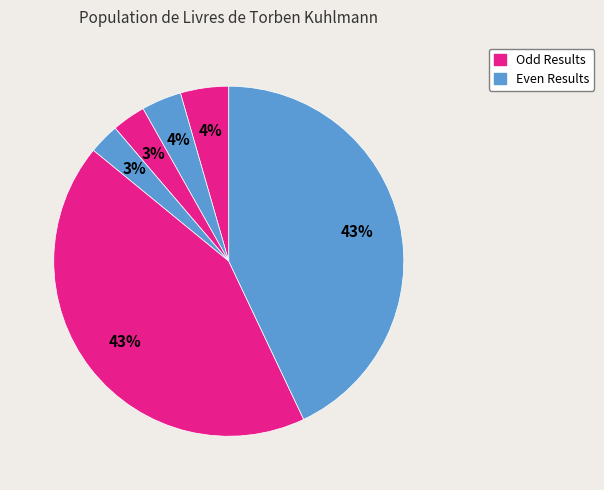

How many segments does this pie chart have?

6